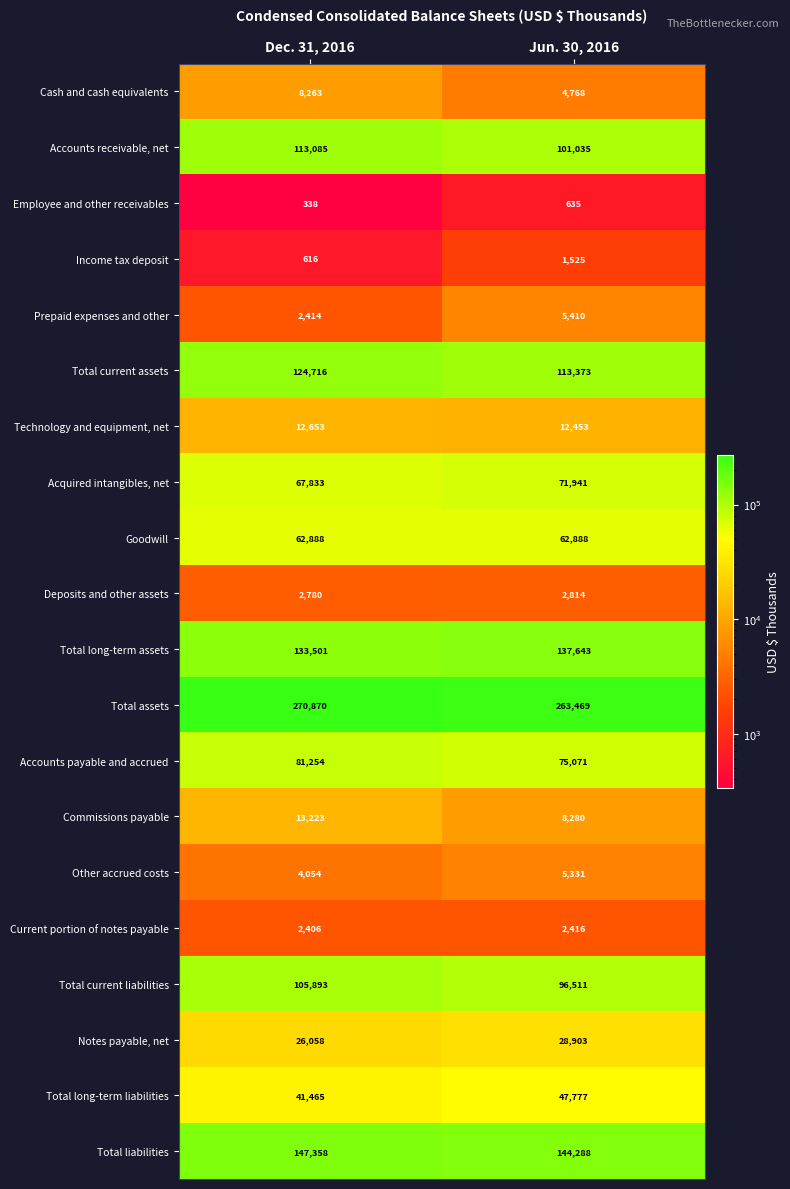

What is the difference between the Total assets values at Jun. 30, 2016 and Dec. 31, 2016?

7401